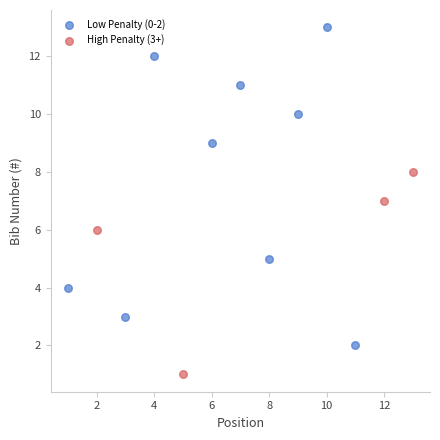

Which series has the largest Y range (max minus min)?

Low Penalty (0-2)